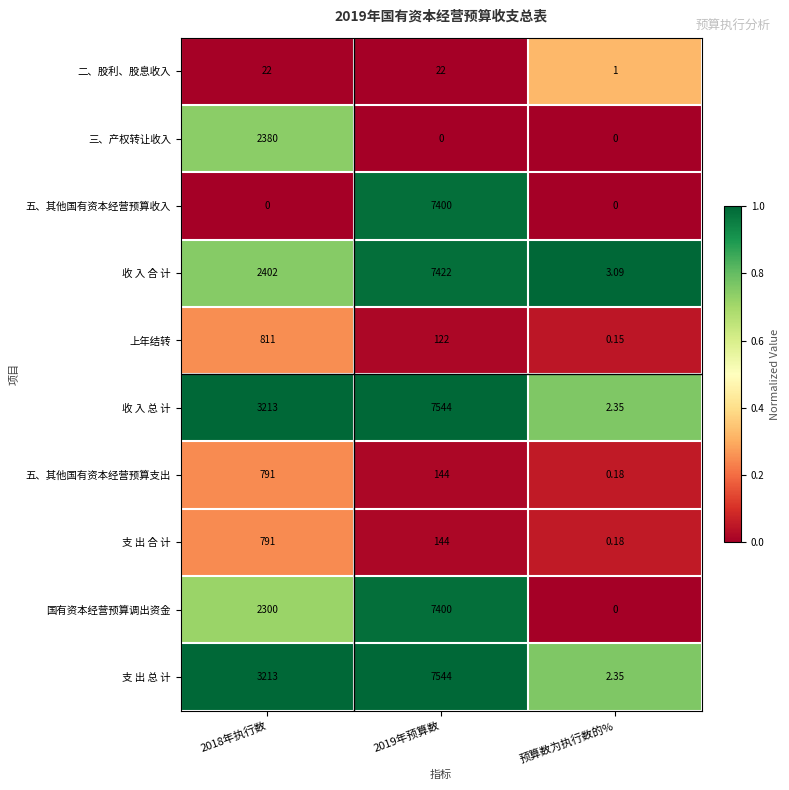

Which series changed the most between 2018年执行数 and 2019年预算数?

五、其他国有资本经营预算收入